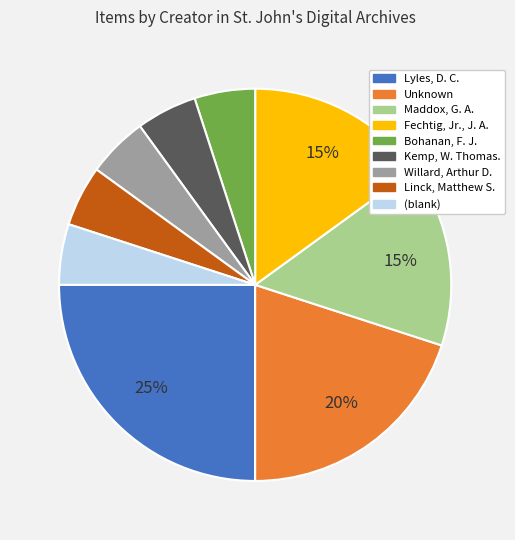

To the nearest percent, what is the difference between the largest and smallest slice percentages?

20%